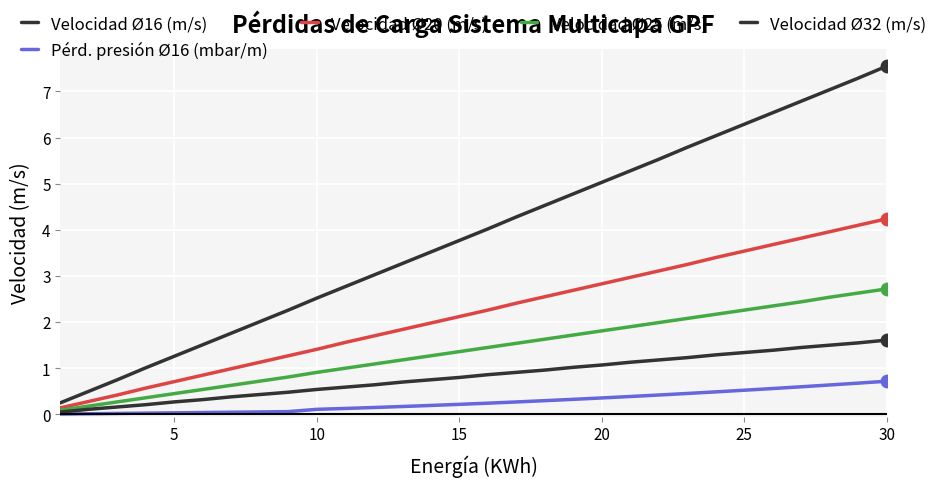

Reading right to left, list all the values displayed in this chart.

Velocidad Ø16 (m/s): 7.5	7.3	7.0	6.8	6.5	6.3	6.0	5.8	5.5	5.3	5.0	4.8	4.5	4.3	4.0	3.8	3.5	3.3	3.0	2.8	2.5	2.3	2.0	1.8	1.5	1.3	1.0	0.8	0.5	0.2
Pérd. presión Ø16 (mbar/m): 0.7	0.7	0.6	0.6	0.6	0.5	0.5	0.5	0.4	0.4	0.4	0.3	0.3	0.3	0.2	0.2	0.2	0.2	0.1	0.1	0.1	0.1	0.1	0.0	0.0	0.0	0.0	0.0	0.0	0.0
Velocidad Ø20 (m/s): 4.2	4.1	4.0	3.8	3.7	3.5	3.4	3.2	3.1	3.0	2.8	2.7	2.5	2.4	2.3	2.1	2.0	1.8	1.7	1.6	1.4	1.3	1.1	1.0	0.8	0.7	0.6	0.4	0.3	0.1
Velocidad Ø25 (m/s): 2.7	2.6	2.5	2.4	2.4	2.3	2.2	2.1	2.0	1.9	1.8	1.7	1.6	1.5	1.4	1.4	1.3	1.2	1.1	1.0	0.9	0.8	0.7	0.6	0.5	0.5	0.4	0.3	0.2	0.1
Velocidad Ø32 (m/s): 1.6	1.6	1.5	1.4	1.4	1.3	1.3	1.2	1.2	1.1	1.1	1.0	1.0	0.9	0.9	0.8	0.8	0.7	0.6	0.6	0.5	0.5	0.4	0.4	0.3	0.3	0.2	0.2	0.1	0.1